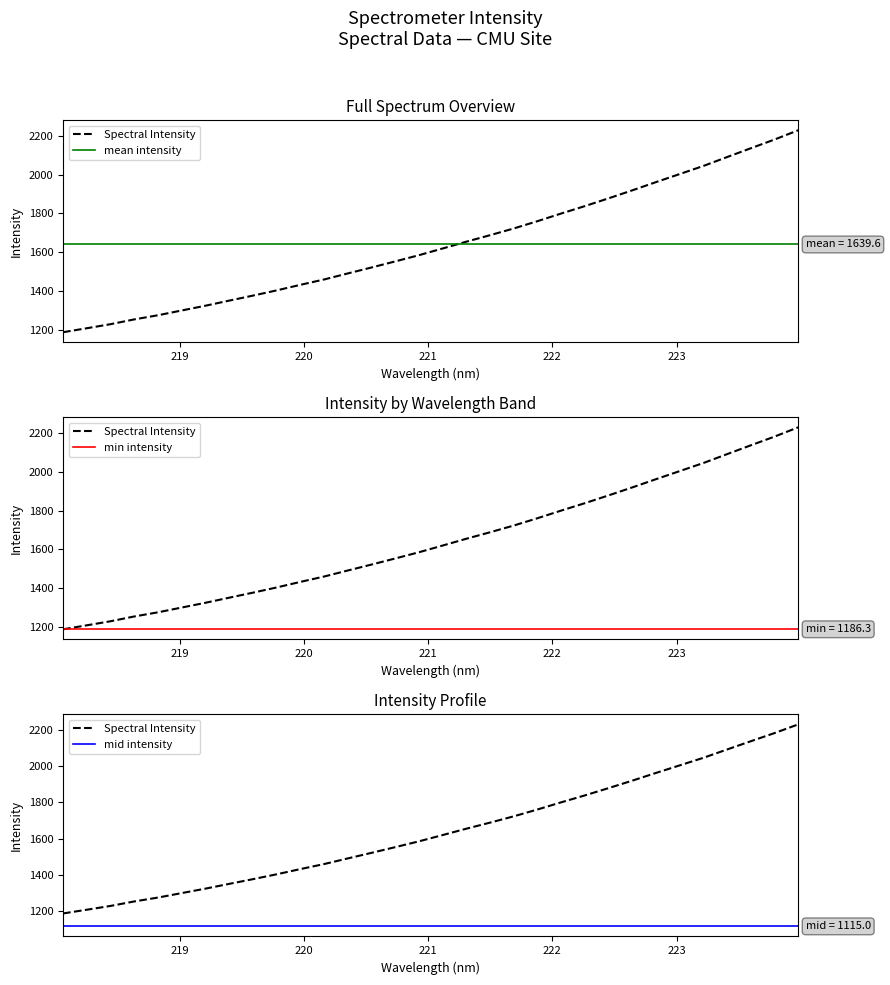

List the labels in order of value, largest first.

223.9802, 223.7895, 223.5987, 223.408, 223.2172, 223.0264, 222.8355, 222.6447, 222.4538, 222.263, 222.0721, 221.8812, 221.6902, 221.4993, 221.3083, 221.1174, 220.9264, 220.7354, 220.5444, 220.3533, 220.1623, 219.9712, 219.7801, 219.589, 219.3979, 219.2067, 219.0156, 218.8244, 218.6332, 218.442, 218.2508, 218.0596